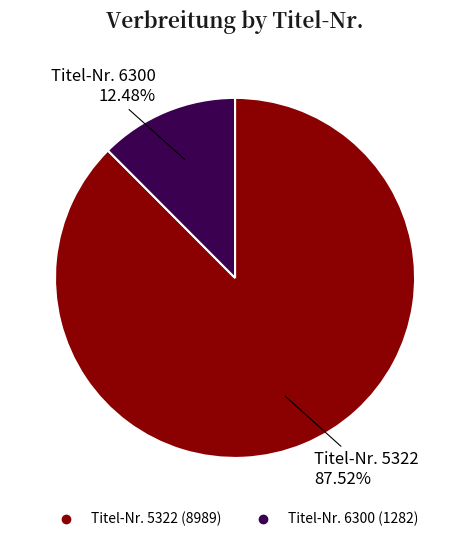

Is there any slice that represents more than half of the pie?

Yes